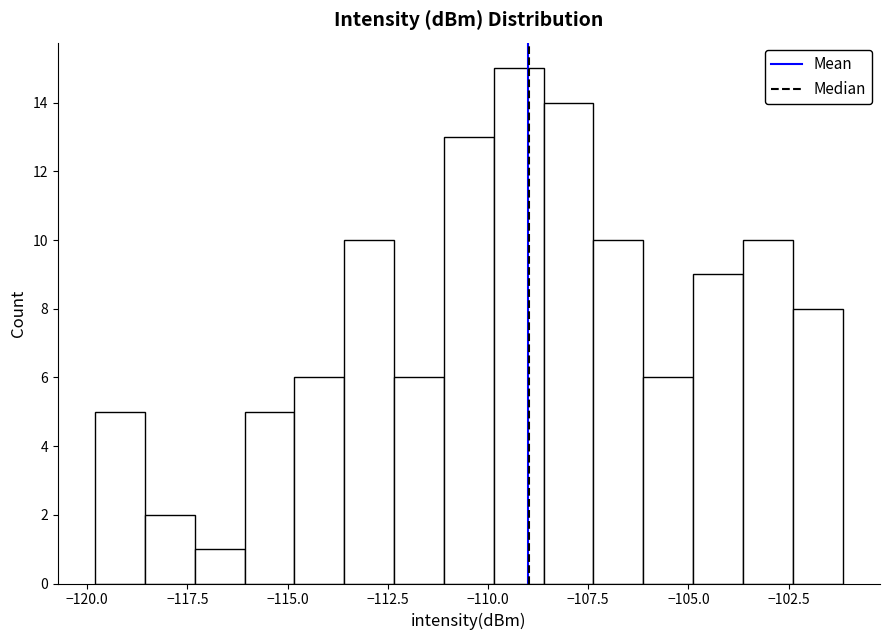

Around what value on the x-axis is the tallest bar? Give the approximate position of its centre, as read against the axis.

-109.0